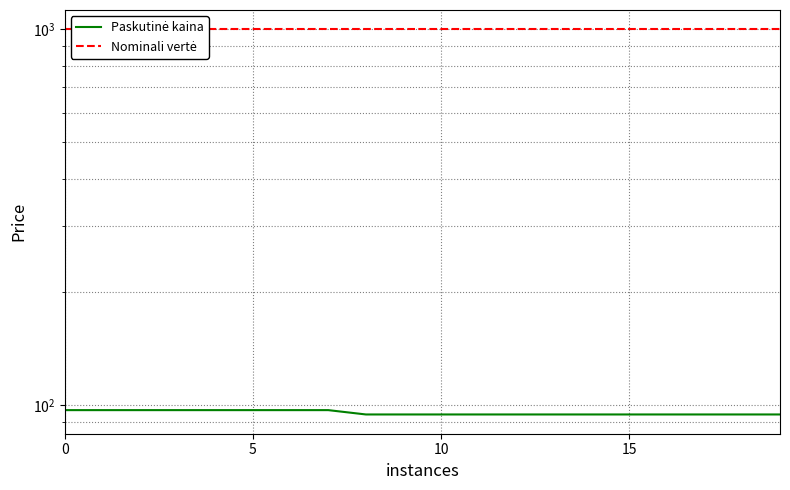

Reading right to left, transcribe all the data shown in this chart.

Paskutinė kaina: 94.3	94.3	94.3	94.3	94.3	94.3	94.3	94.3	94.3	94.3	94.3	94.3	96.9	96.9	96.9	96.9	96.9	96.9	96.9	96.9
Nominali vertė: 1000.0	1000.0	1000.0	1000.0	1000.0	1000.0	1000.0	1000.0	1000.0	1000.0	1000.0	1000.0	1000.0	1000.0	1000.0	1000.0	1000.0	1000.0	1000.0	1000.0